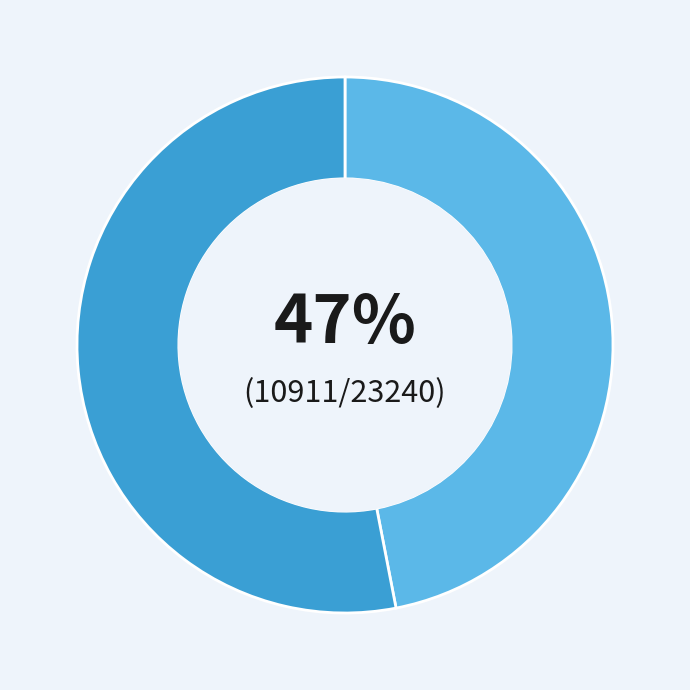

To the nearest percent, what is the difference between the largest and smallest slice percentages?

6%